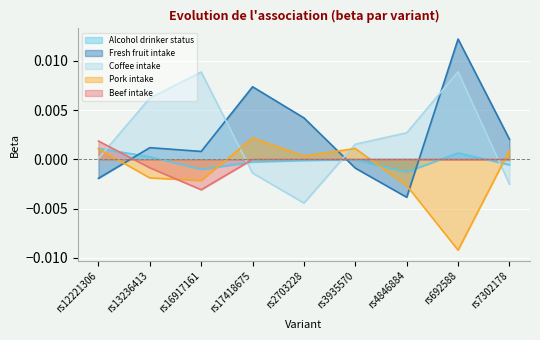

Rank the categories by Beef intake value from lowest to highest.

rs16917161, rs13236413, rs17418675, rs2703228, rs3935570, rs4846884, rs692588, rs7302178, rs12221306